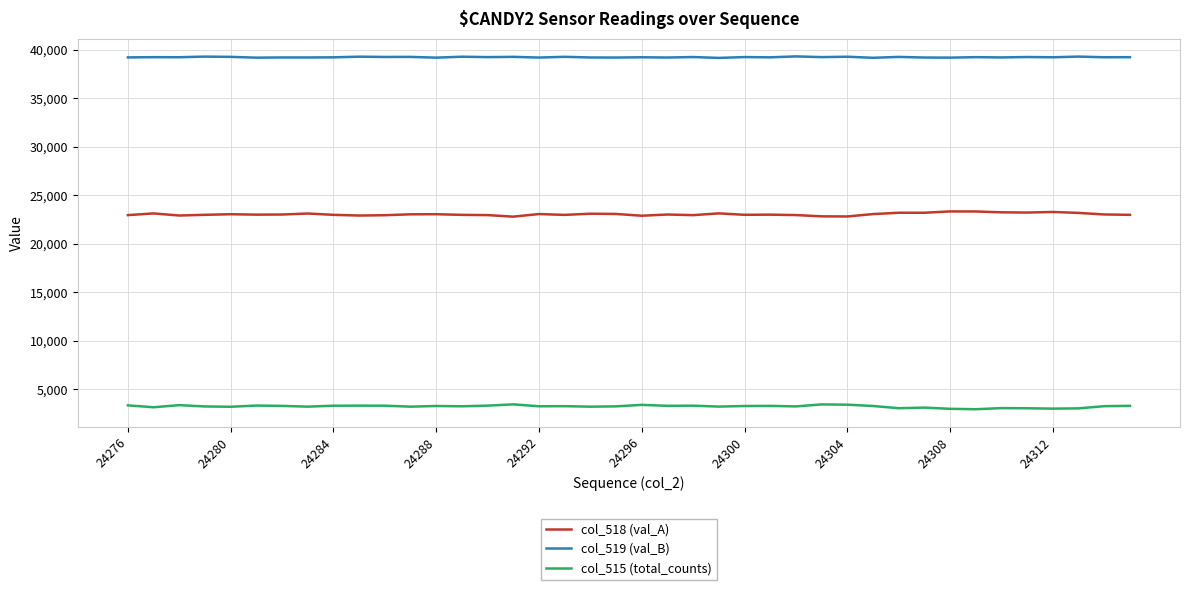

In col_515 (total_counts), how many points are lower than both neighbors (excluding endpoints)?

13